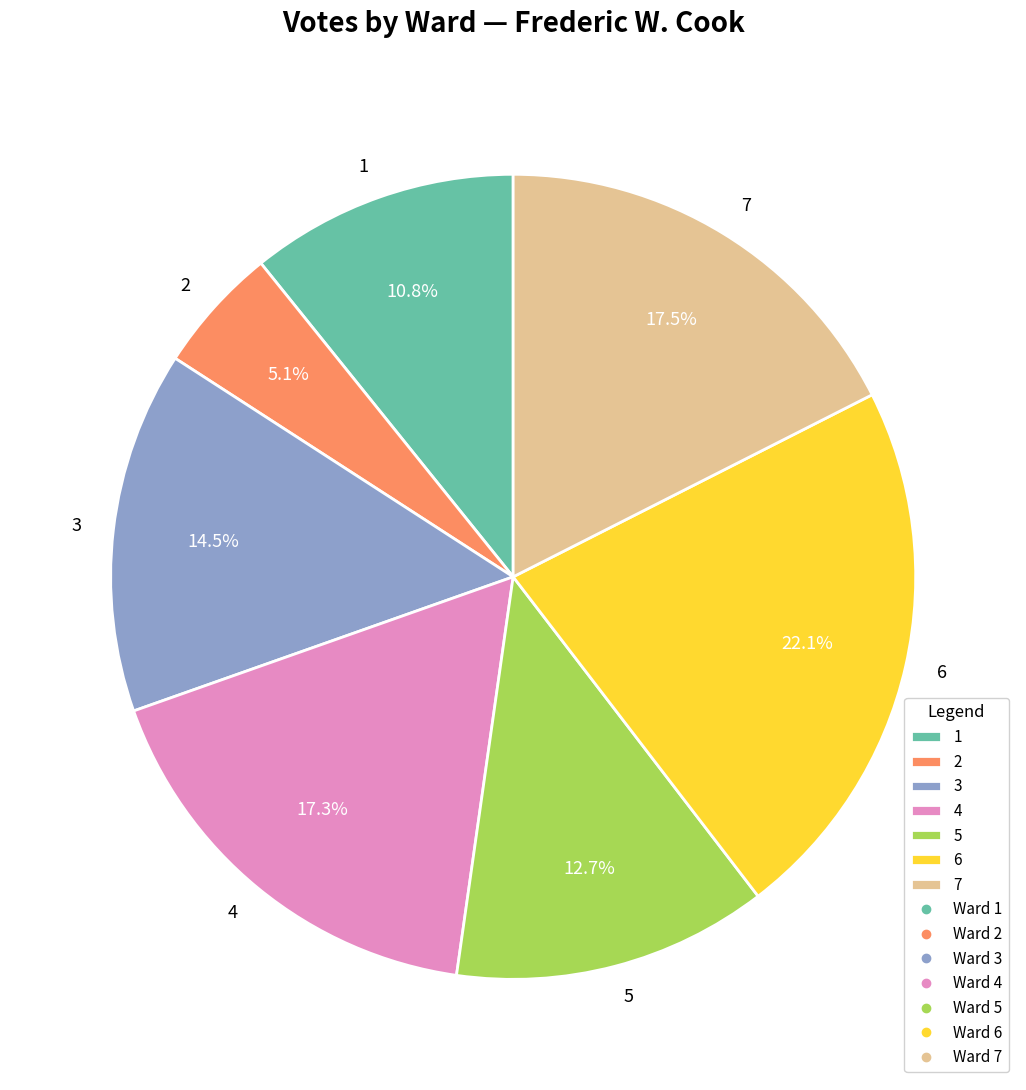

To the nearest percent, what is the combined percentage of 7 and 2?

23%